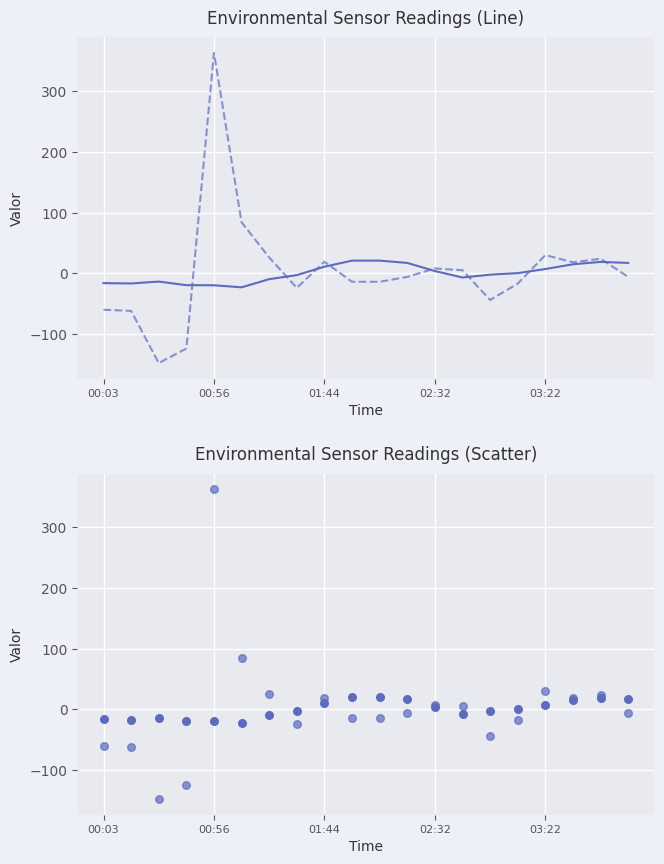

Which series has the widest spread of Y values?

BME280_humidity (scaled)